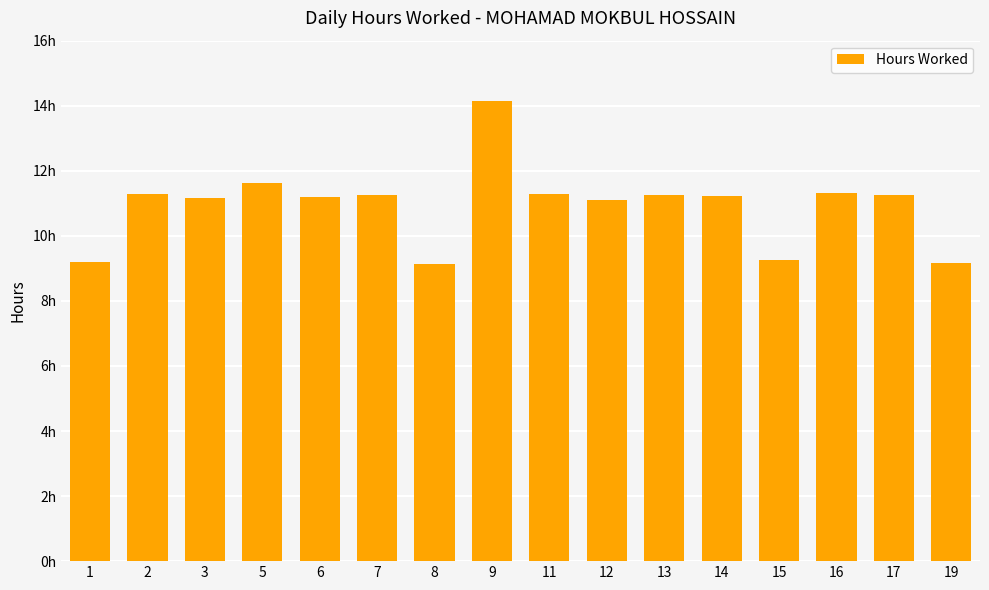

Does the chart contain any negative values?

No